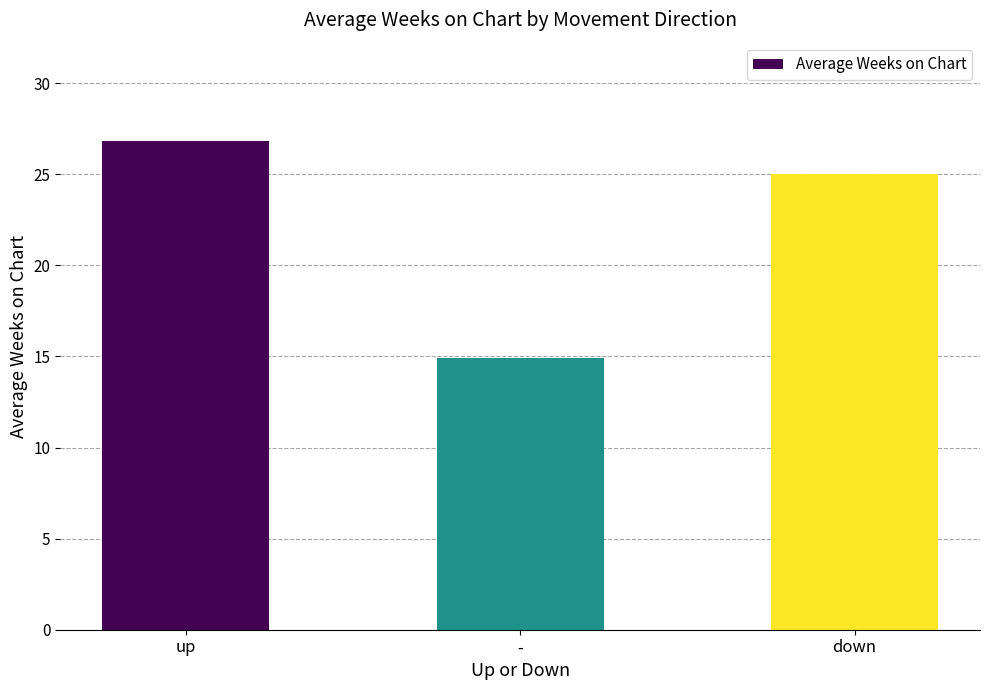

What is the greatest value displayed?

26.9